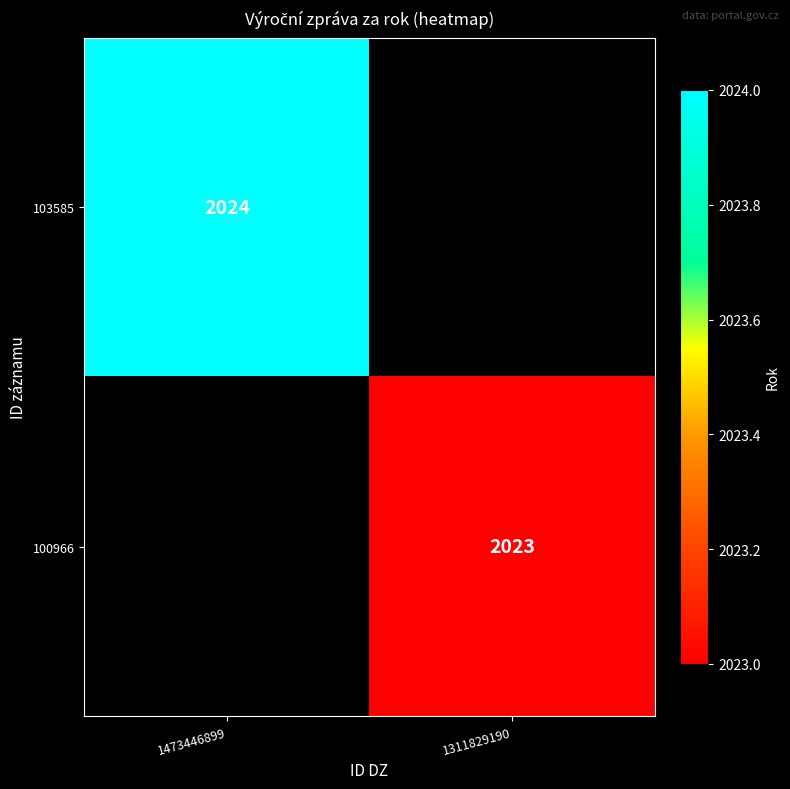

How many distinct data groups are displayed?

2